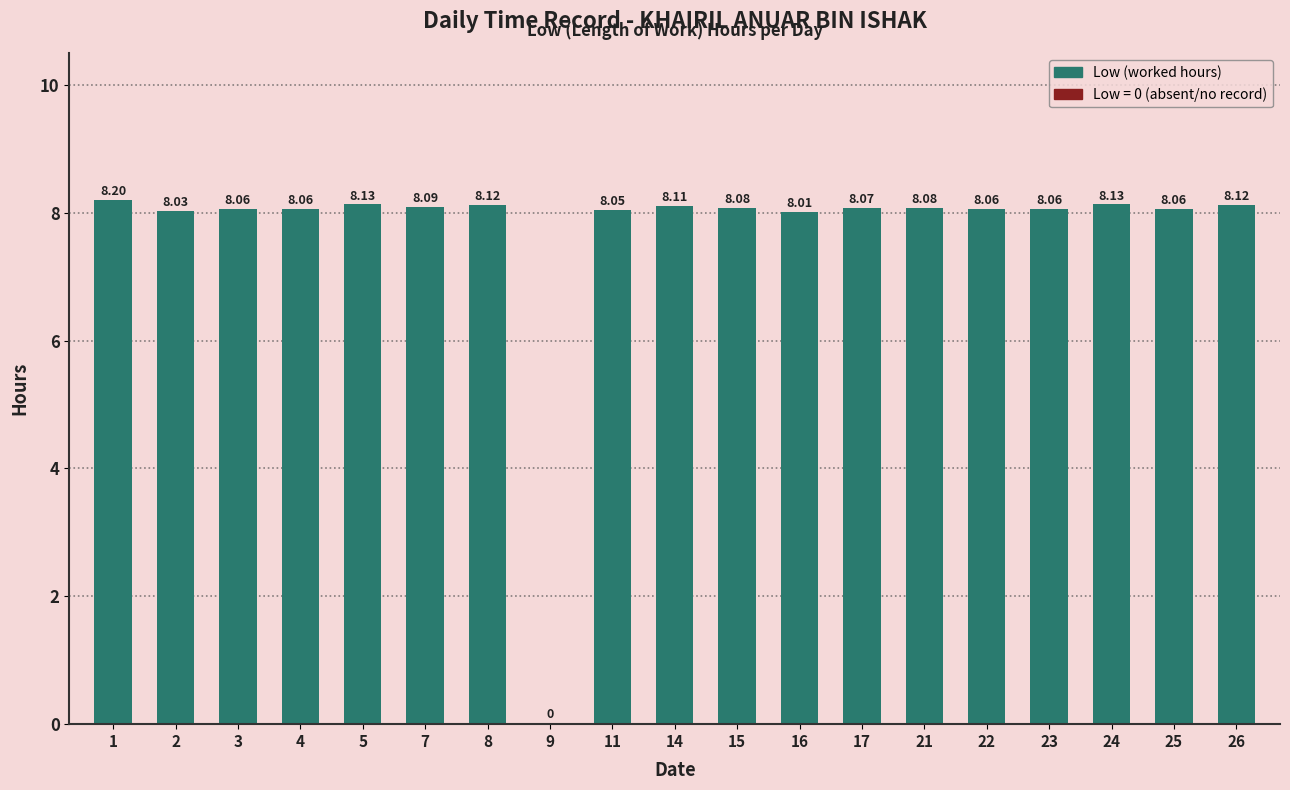

Which has a higher value, 3 or 9?

3